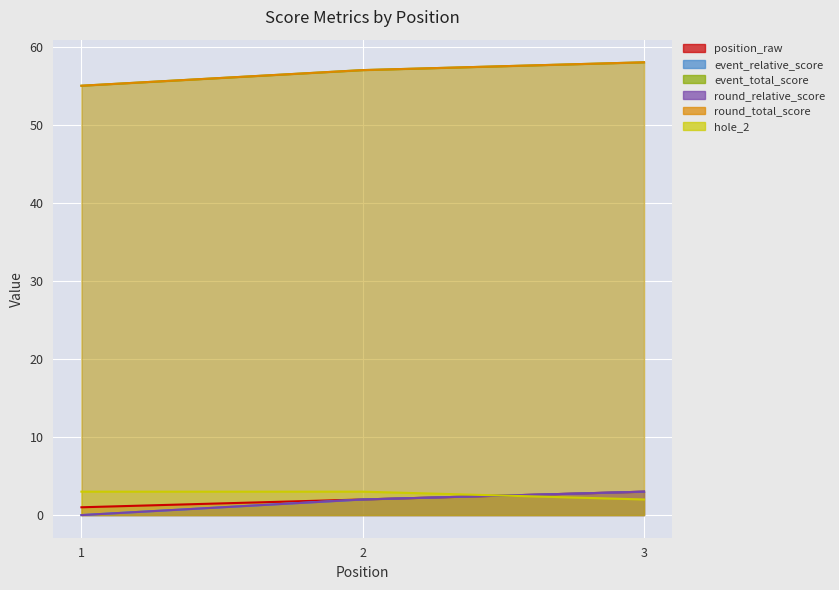

The round_total_score series shows 3 at 2. True or false?

False